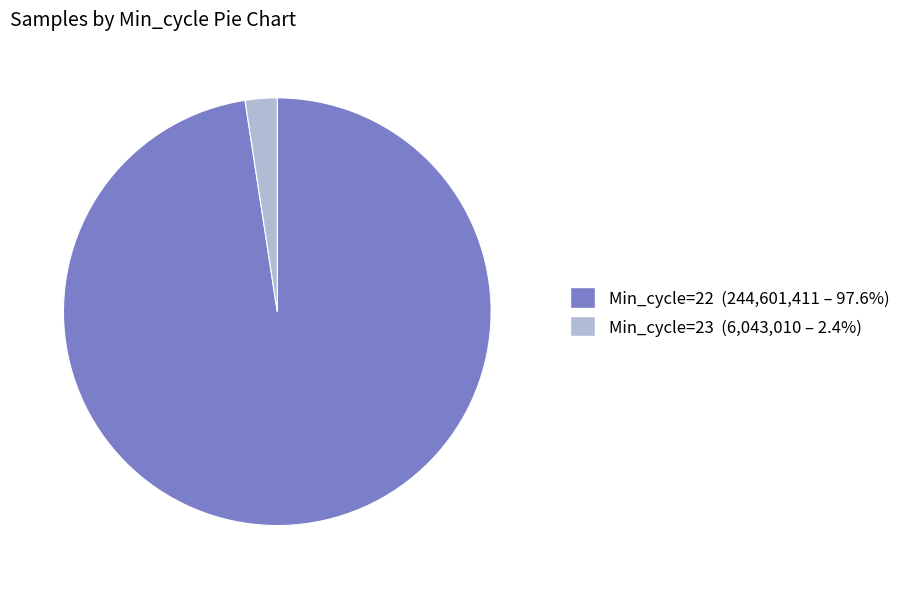

Which has a higher value, Min_cycle=23 or Min_cycle=22?

Min_cycle=22